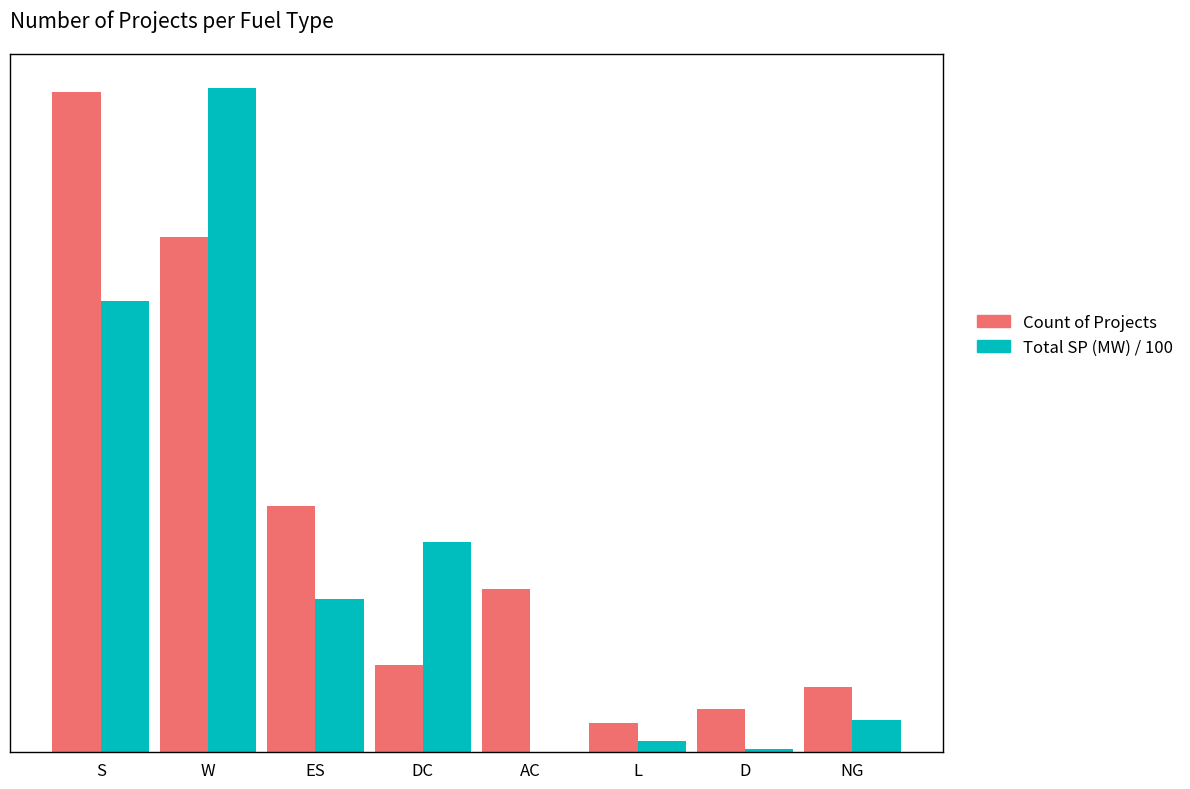

What are all the series names shown in the legend?

Count of Projects, Total SP (MW) / 100